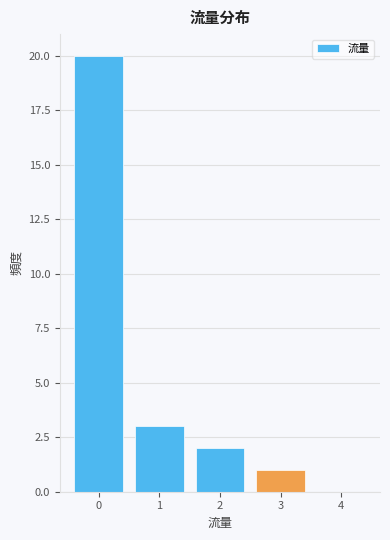

Over which range of the x-axis is the bar tallest?

-0.5 to 0.5